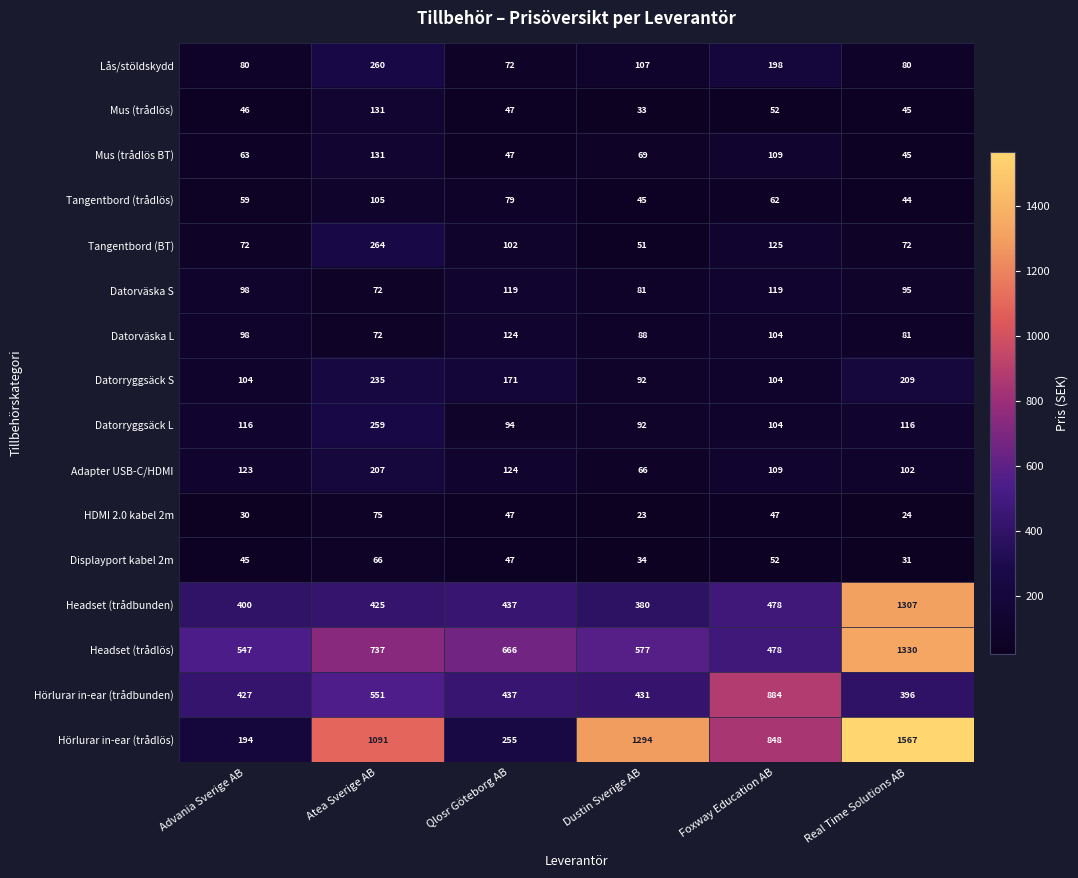

At which label does Mus (trådlös BT) first exceed 69?

Atea Sverige AB